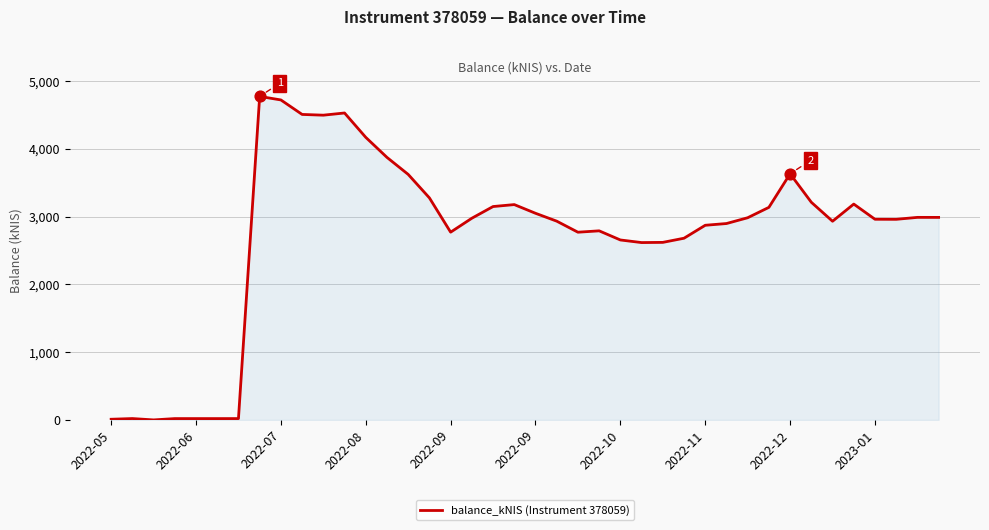

What is the maximum value shown in the chart?

4773.8